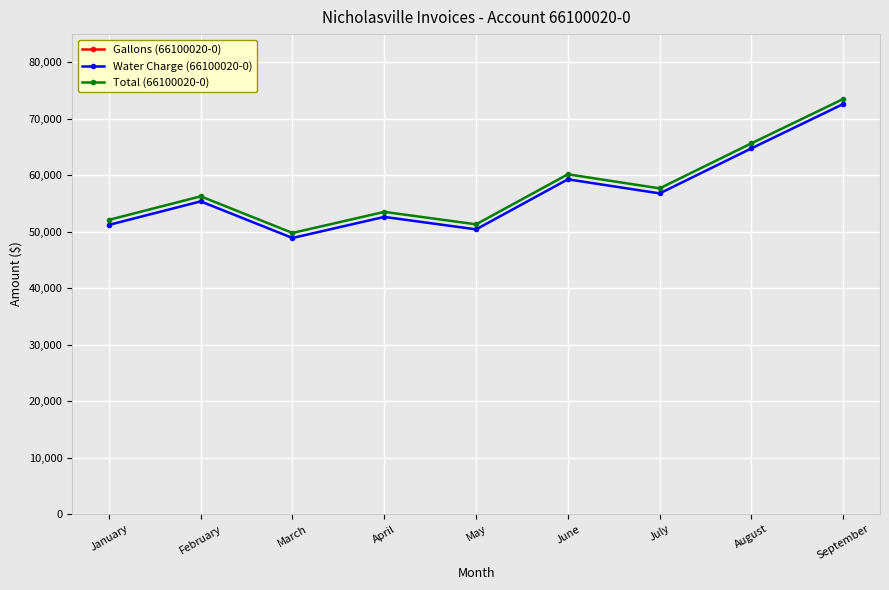

Which series changed the most between May and June?

Gallons (66100020-0)